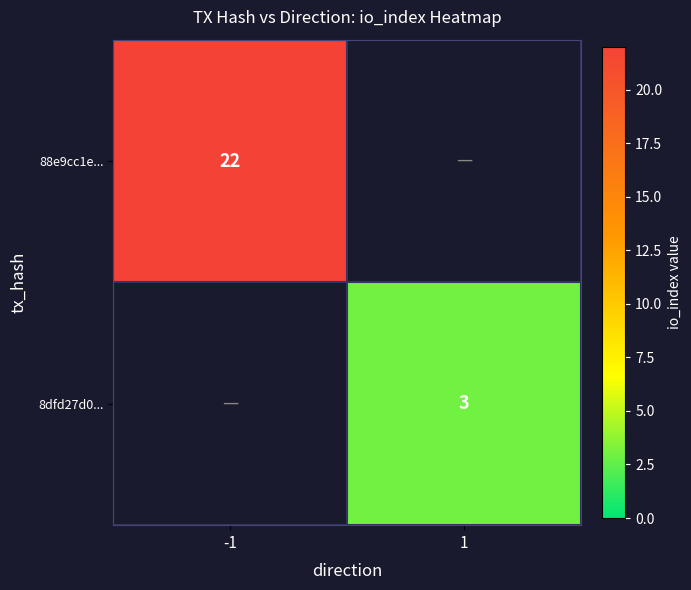

True or false: 8dfd27d0... has a value of 3 at 1.

True